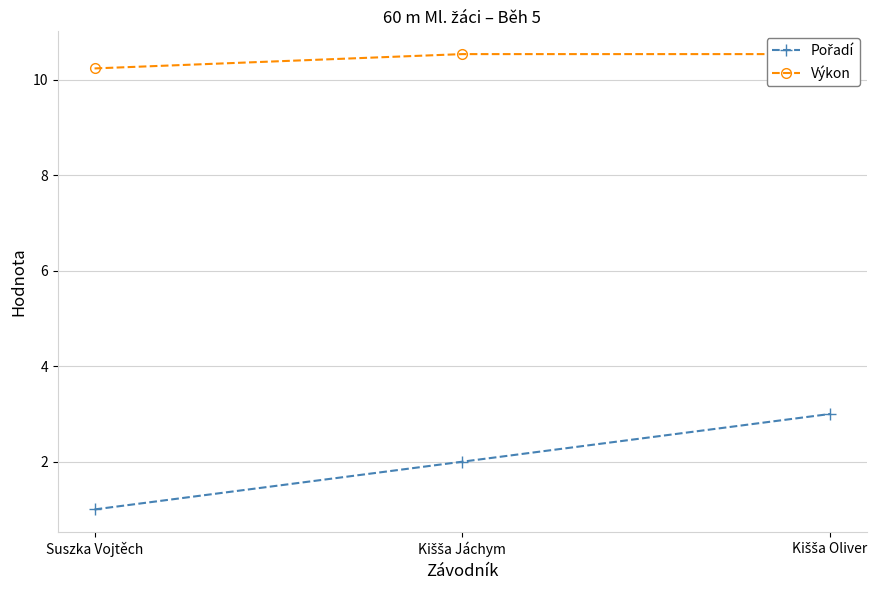

Is the value of Výkon at Kišša Oliver greater than the value of Pořadí at Kišša Oliver?

Yes